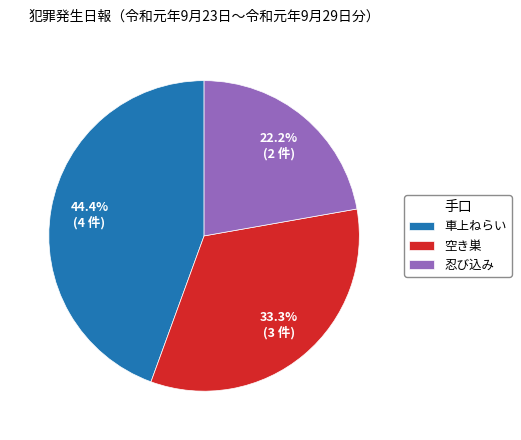

To the nearest percent, what is the combined percentage of 空き巣 and 車上ねらい?

78%